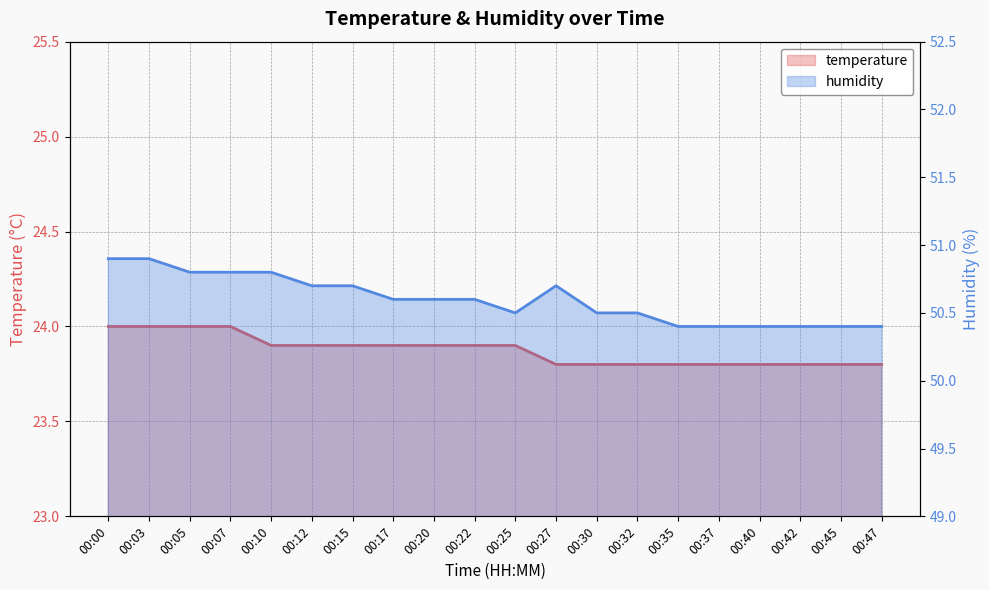

True or false: temperature and humidity intersect in this chart.

False